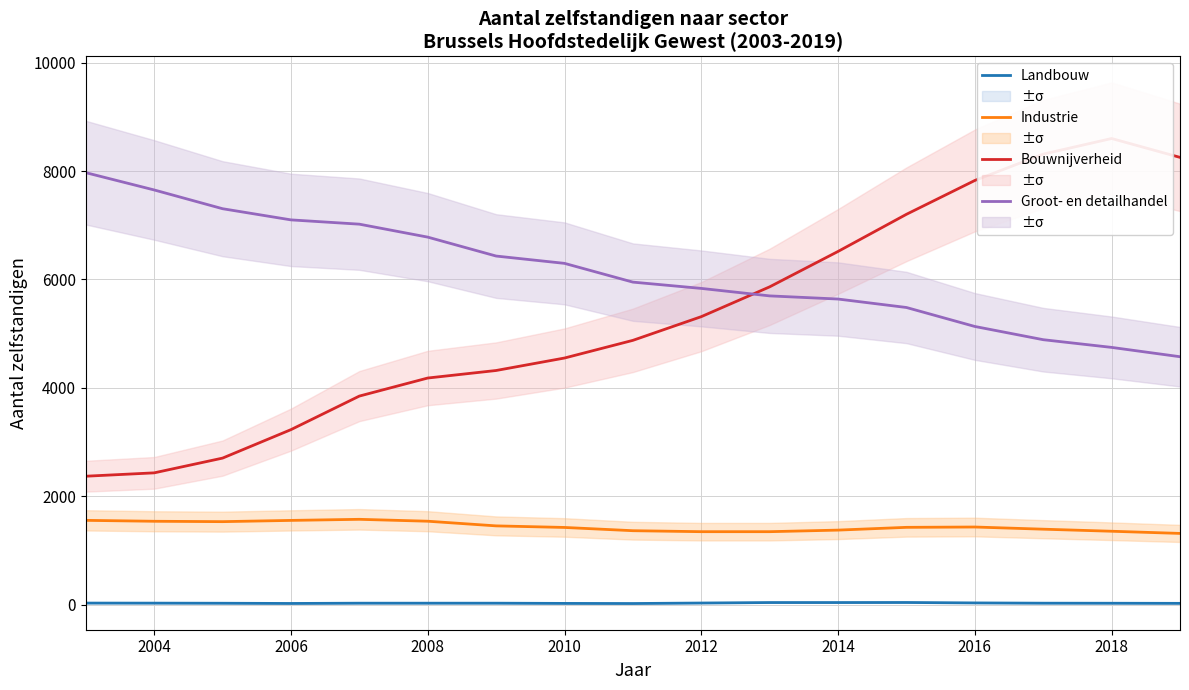

The Industrie series shows 2695 at 2012. True or false?

False